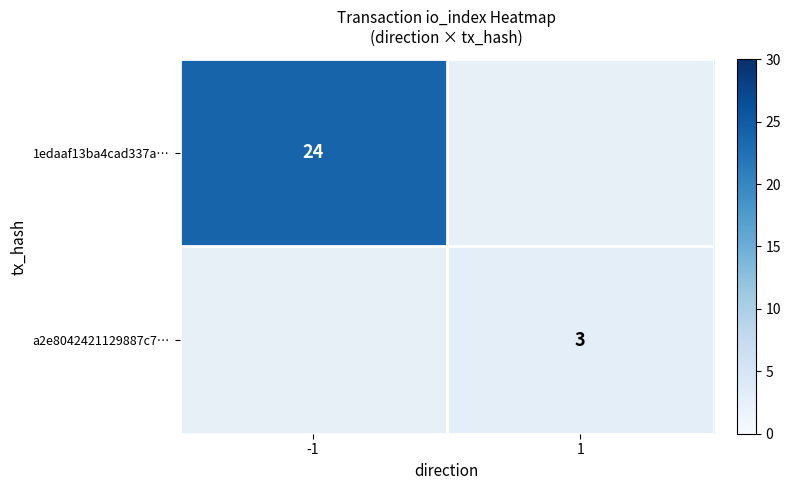

The a2e8042421129887c7… series shows 3 at 1. True or false?

True